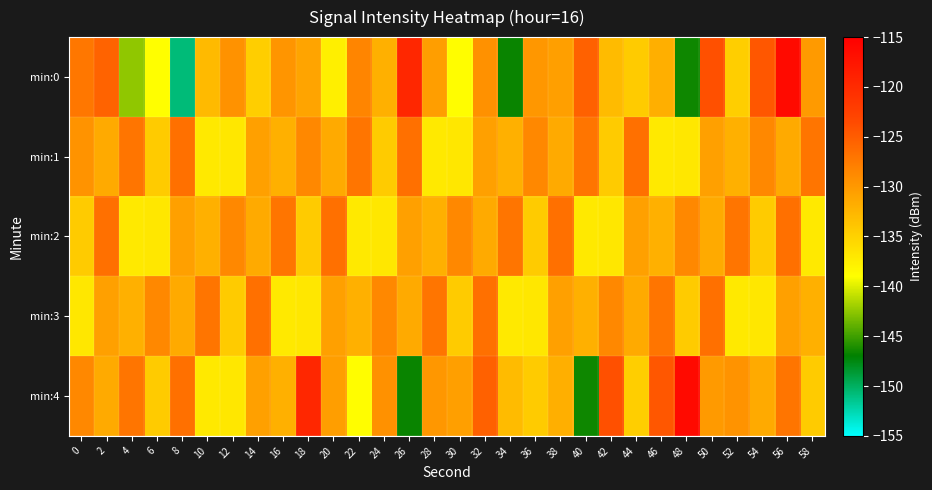

Reading left to right, what are all the values shown in this chart?

min:0: 0=-127.2	2=-125.6	4=-142.4	6=-139.0	8=-150.8	10=-132.9	12=-129.5	14=-134.7	16=-129.7	18=-131.0	20=-137.6	22=-128.4	24=-132.1	26=-119.7	28=-130.5	30=-138.9	32=-129.4	34=-146.7	36=-129.9	38=-130.6	40=-125.5	42=-133.0	44=-134.5	46=-131.9	48=-146.5	50=-124.0	52=-134.6	54=-124.6	56=-116.2	58=-130.1
min:1: 0=-129.6	2=-131.6	4=-127.0	6=-134.4	8=-126.6	10=-137.1	12=-136.9	14=-130.7	16=-132.1	18=-128.6	20=-131.6	22=-127.0	24=-134.4	26=-126.6	28=-137.1	30=-136.9	32=-130.7	34=-132.1	36=-128.6	38=-131.6	40=-127.0	42=-134.4	44=-126.6	46=-137.1	48=-136.9	50=-130.7	52=-132.1	54=-128.6	56=-131.6	58=-127.0
min:2: 0=-134.4	2=-126.6	4=-137.1	6=-136.9	8=-130.7	10=-132.1	12=-128.6	14=-131.6	16=-127.0	18=-134.4	20=-126.6	22=-137.1	24=-136.9	26=-130.7	28=-132.1	30=-128.6	32=-131.6	34=-127.0	36=-134.4	38=-126.6	40=-137.1	42=-136.9	44=-130.7	46=-132.1	48=-128.6	50=-131.6	52=-127.0	54=-134.4	56=-126.6	58=-137.1
min:3: 0=-136.9	2=-130.7	4=-132.1	6=-128.6	8=-131.6	10=-127.0	12=-134.4	14=-126.6	16=-137.1	18=-136.9	20=-130.7	22=-132.1	24=-128.6	26=-131.6	28=-127.0	30=-134.4	32=-126.6	34=-137.1	36=-136.9	38=-130.7	40=-132.1	42=-128.6	44=-131.6	46=-127.0	48=-134.4	50=-126.6	52=-137.1	54=-136.9	56=-130.7	58=-132.1
min:4: 0=-128.6	2=-131.6	4=-127.0	6=-134.4	8=-126.6	10=-137.1	12=-136.9	14=-130.7	16=-132.1	18=-119.7	20=-130.5	22=-138.9	24=-129.4	26=-146.7	28=-129.9	30=-130.6	32=-125.5	34=-133.0	36=-134.5	38=-131.9	40=-146.5	42=-124.0	44=-134.6	46=-124.6	48=-116.2	50=-130.1	52=-129.6	54=-131.6	56=-127.0	58=-134.4